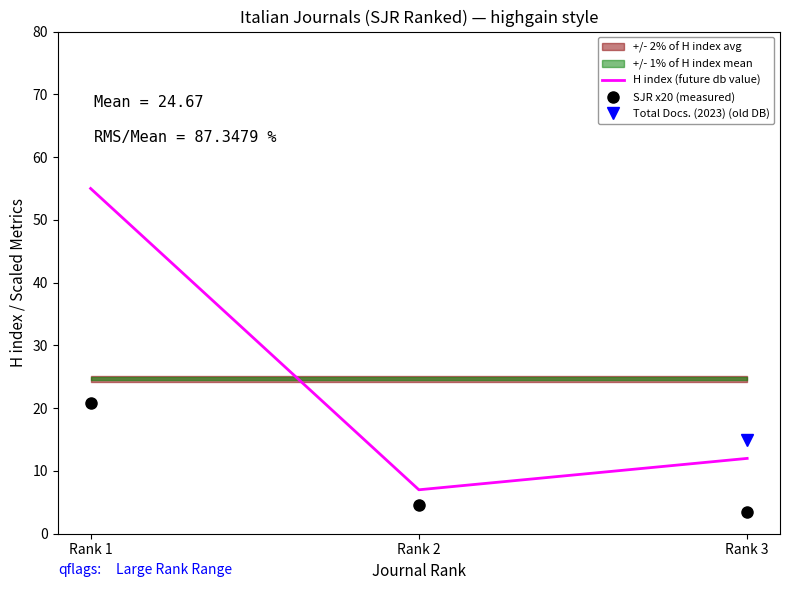

True or false: SJR x20 (measured) has a value of 4.6 at Rank 2.

True